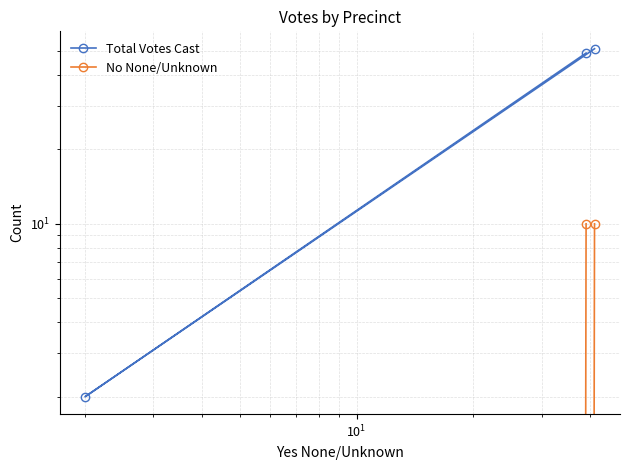

What is the average value of the Total Votes Cast series?

34